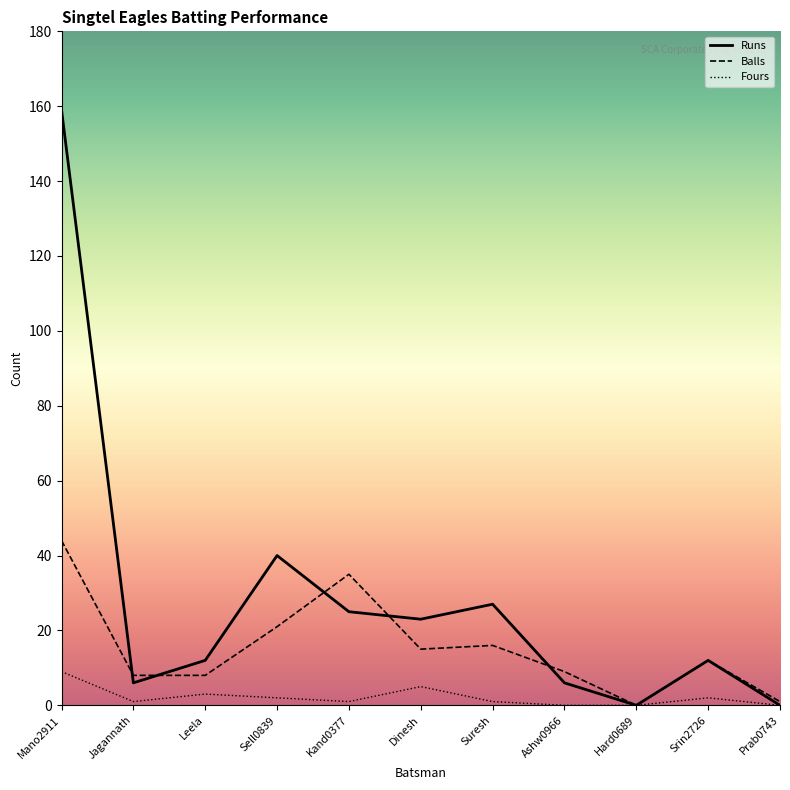

Read the Runs value at Mano2911.

159